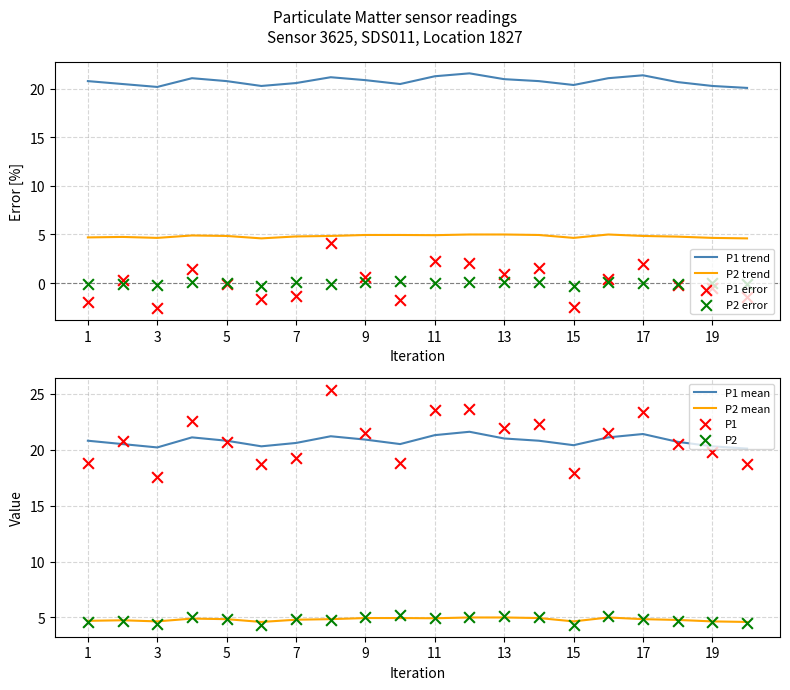

Which series contains the highest Y value?

P1